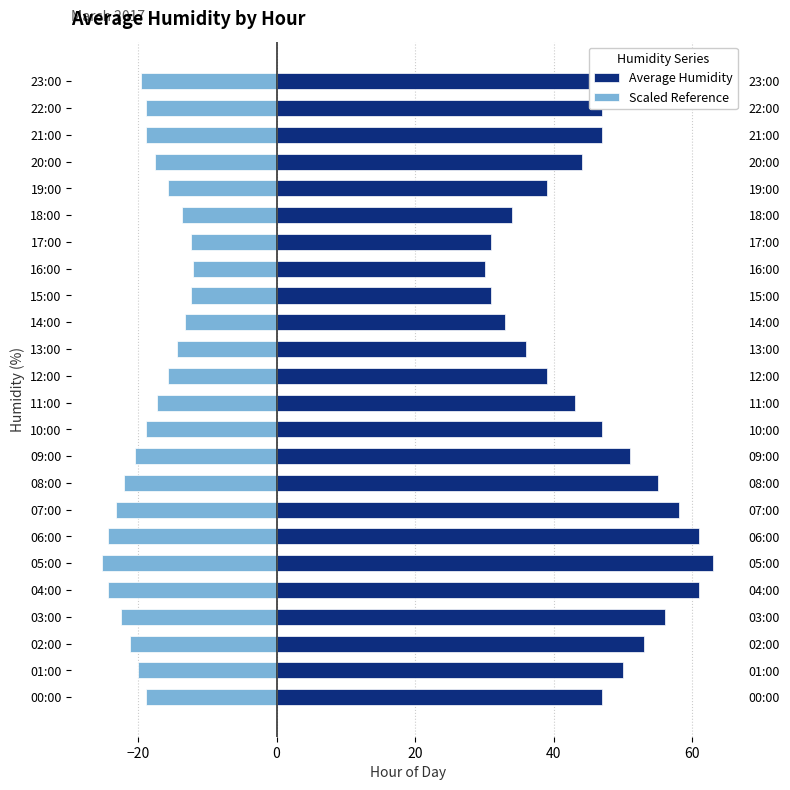

At which label does Scaled Reference first exceed -18?

11:00